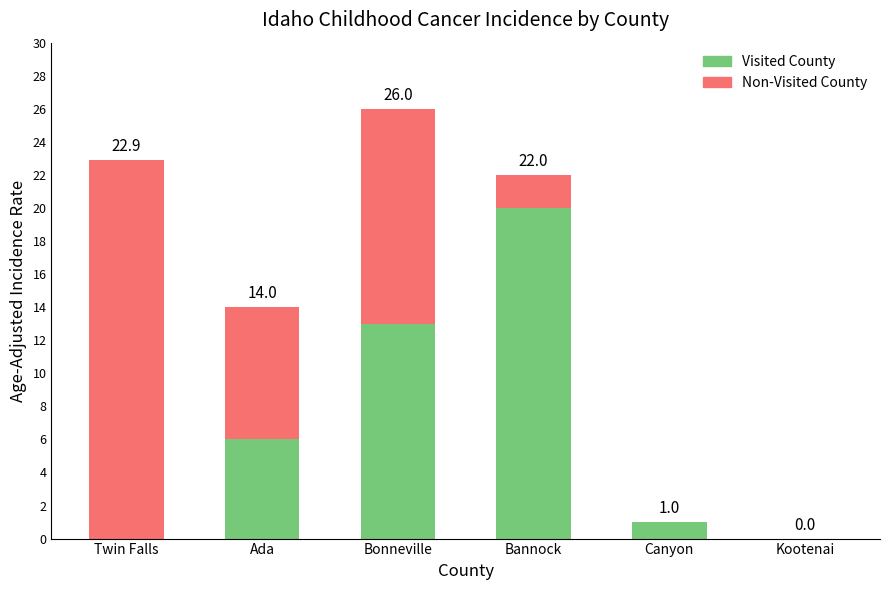

At which label is Visited County closest to 10?

Bonneville